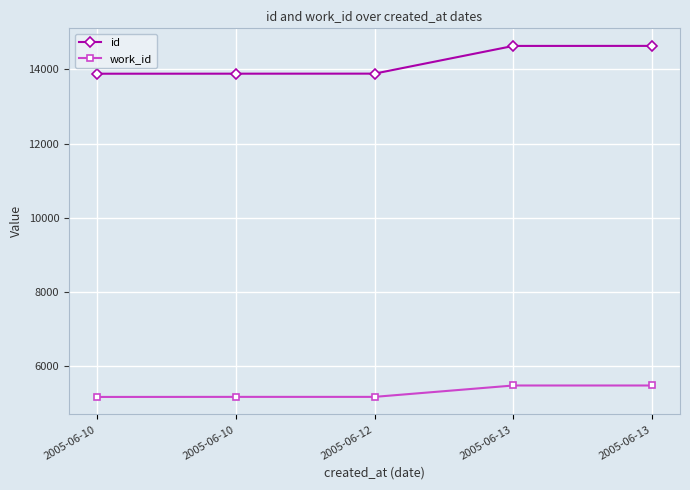

How many data points does each series have?

5